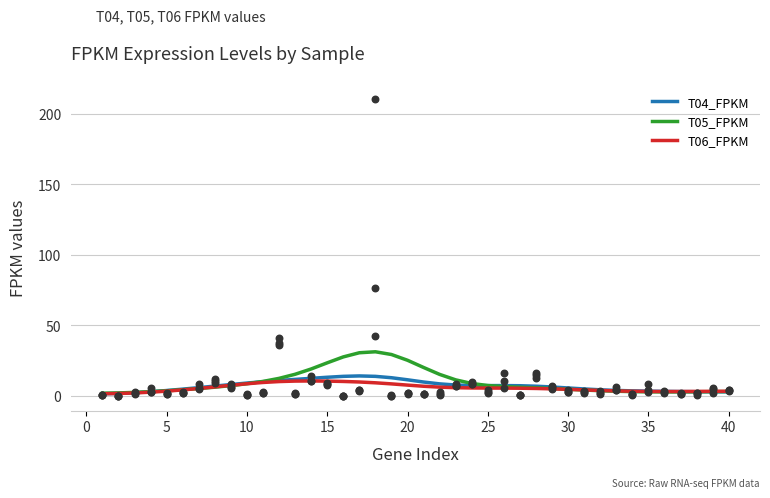

What are all the series names shown in the legend?

T04_FPKM, T05_FPKM, T06_FPKM